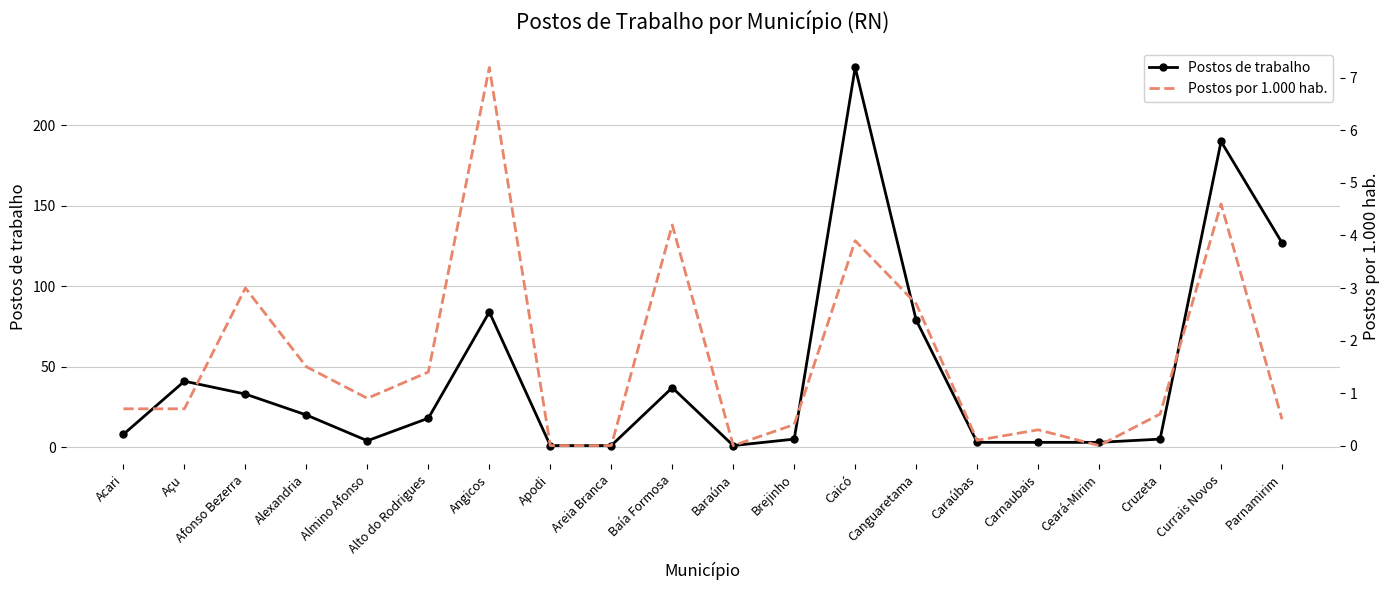

What are all the series names shown in the legend?

Postos de trabalho, Postos por 1.000 hab.